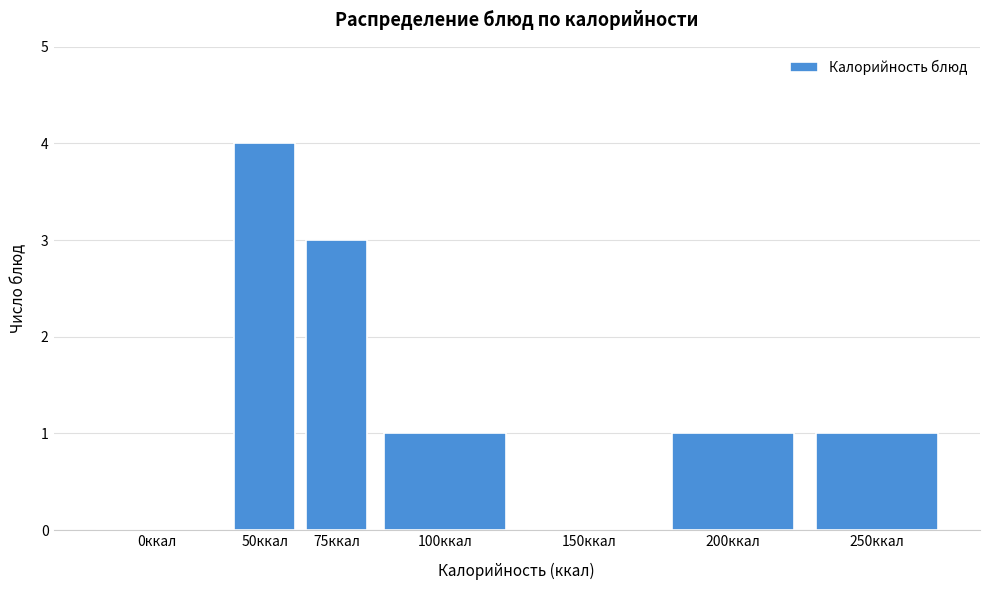

Reading left to right, extract all data points from this chart.

0ккал=0	50ккал=4	75ккал=3	100ккал=1	150ккал=0	200ккал=1	250ккал=1